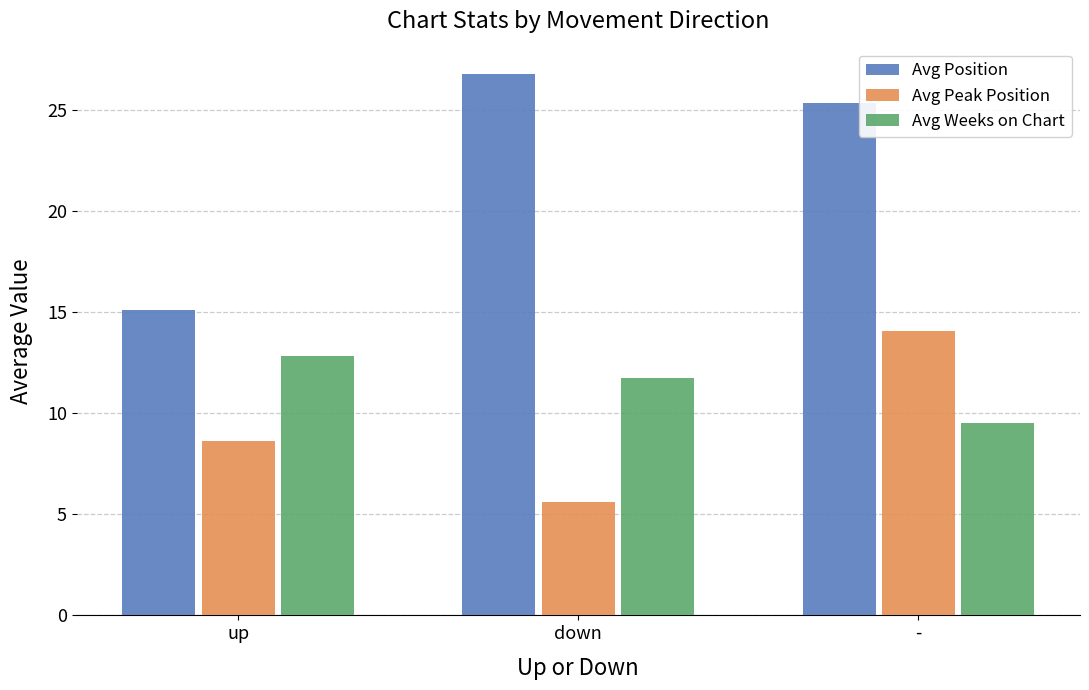

What is the highest value of the Avg Peak Position series?

14.1